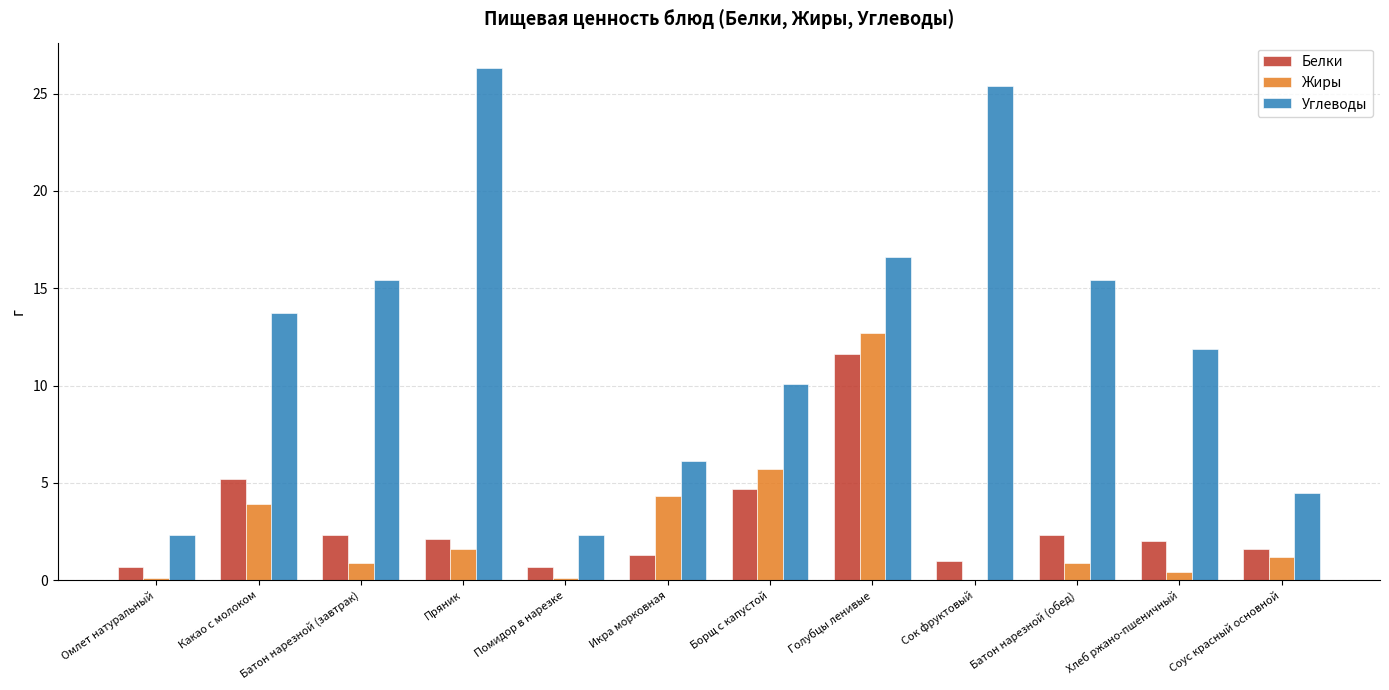

What is the sum of all Белки values?

35.5